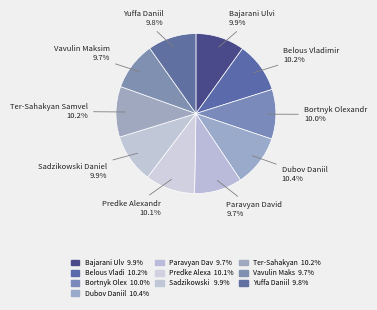

How many segments does this pie chart have?

10